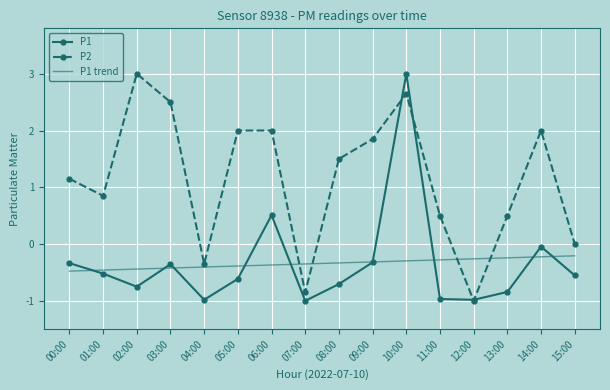

Is the value of P1 trend at 10:00 greater than the value of P2 at 03:00?

No